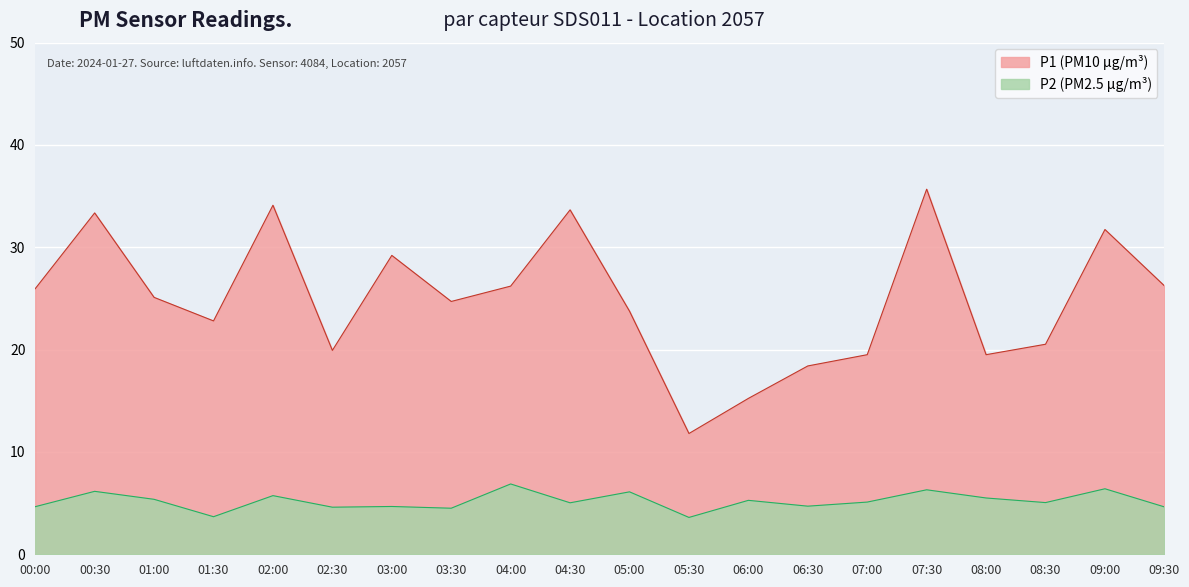

At which category does P1 reach its first local peak?

00:30